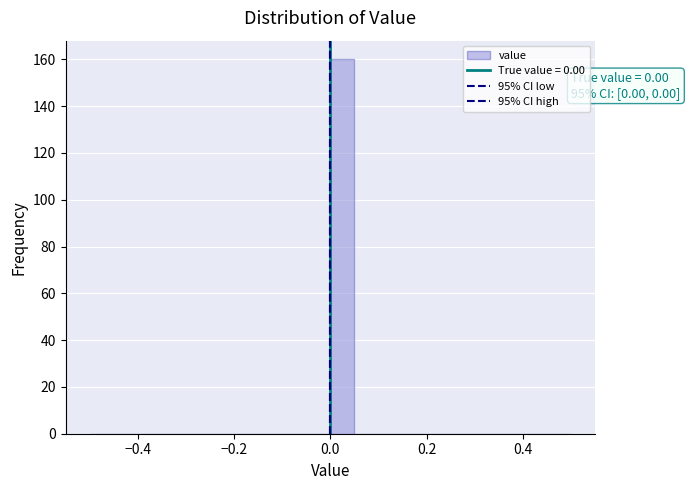

Around what value on the x-axis is the tallest bar? Give the approximate position of its centre, as read against the axis.

0.02